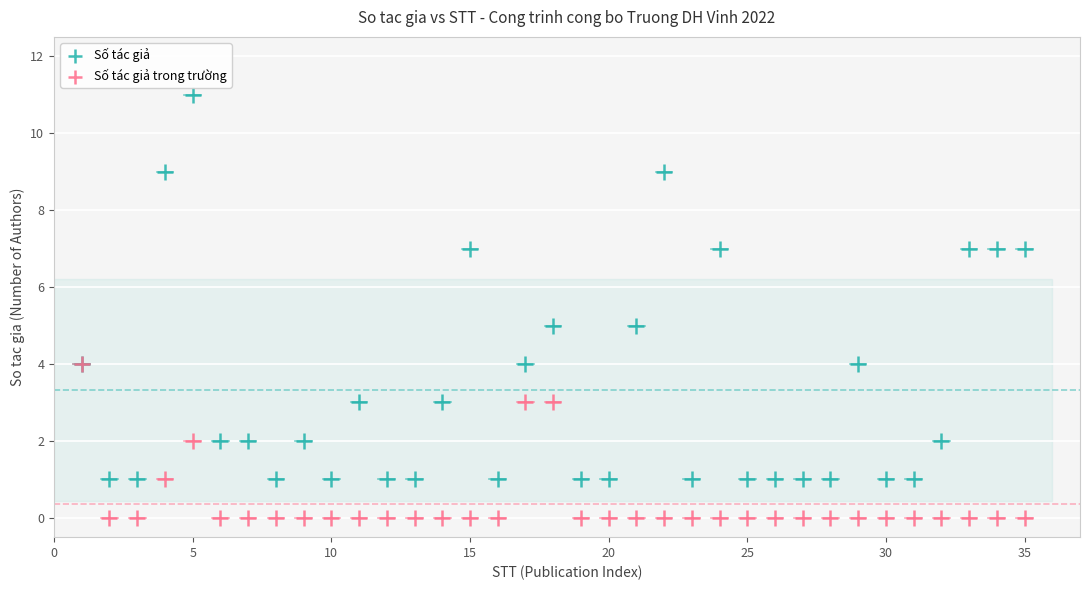

What are all the series names shown in the legend?

Số tác giả, Số tác giả trong trường